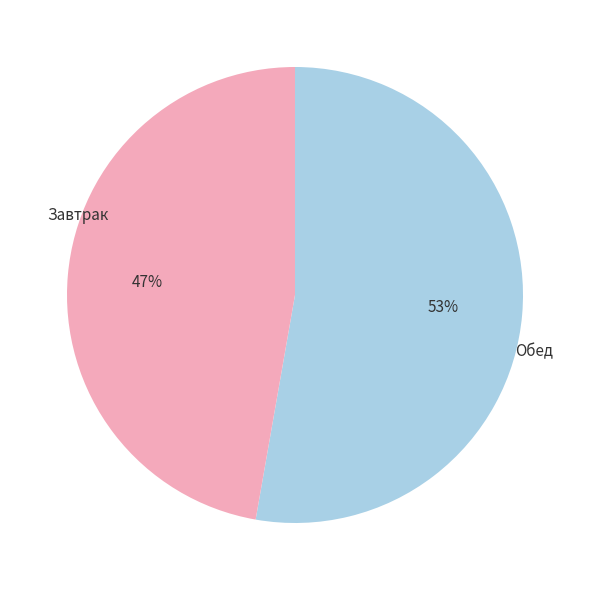

To the nearest percent, what is the average slice percentage?

50%